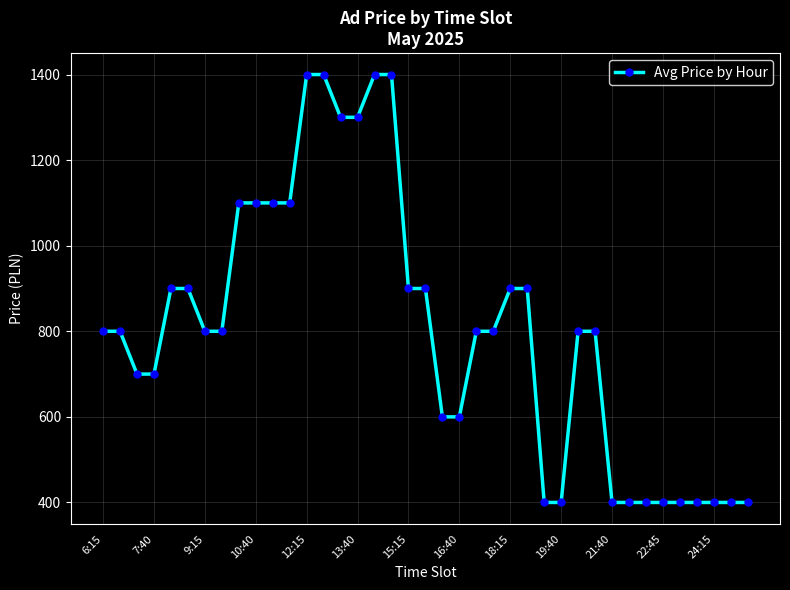

Does the chart have visible grid lines?

Yes